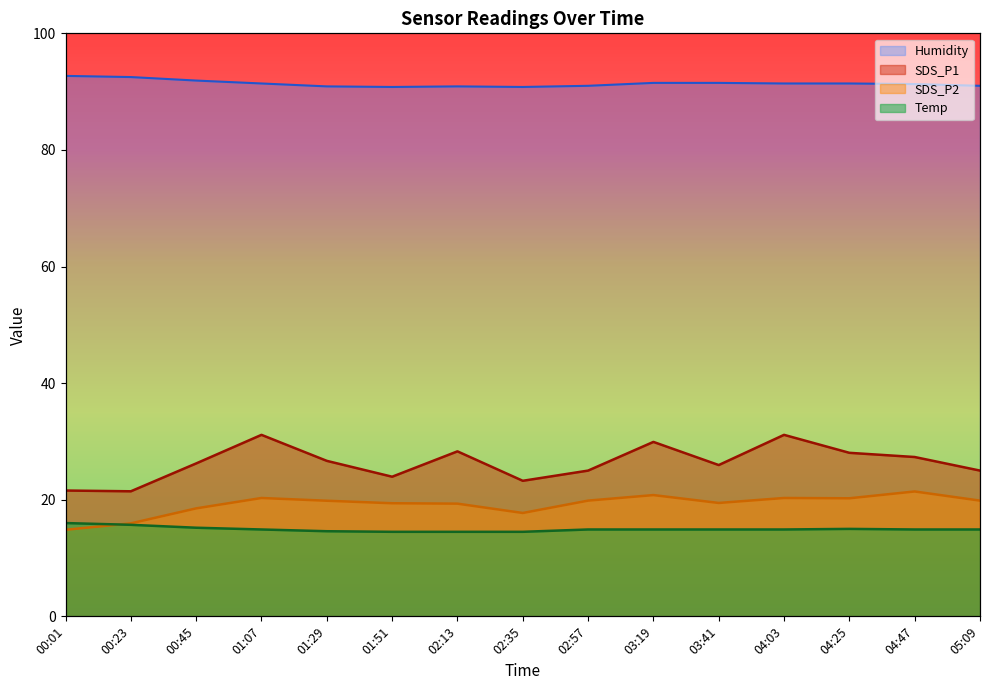

True or false: SDS_P1 and Humidity intersect in this chart.

False